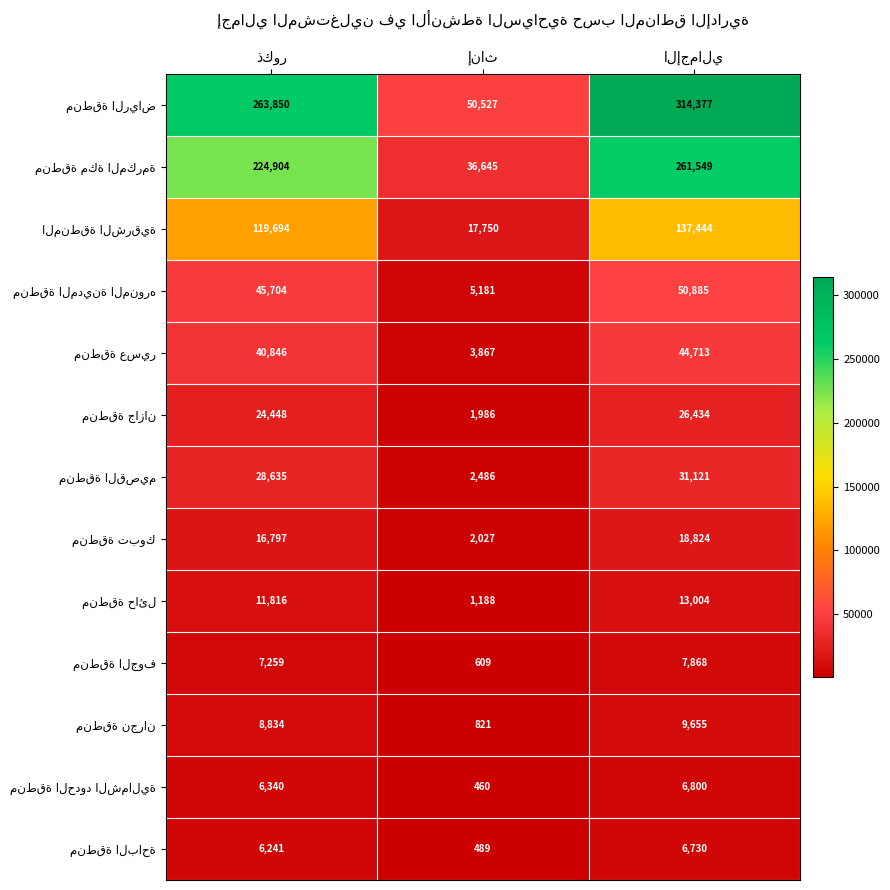

What is the greatest value displayed?

314377